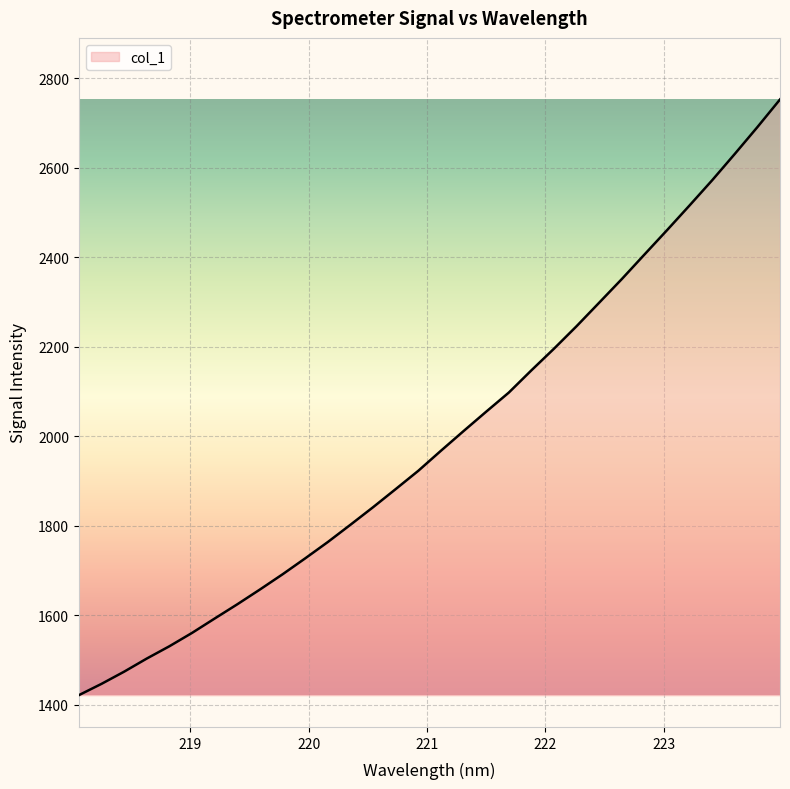

What is the greatest value displayed?

2753.0